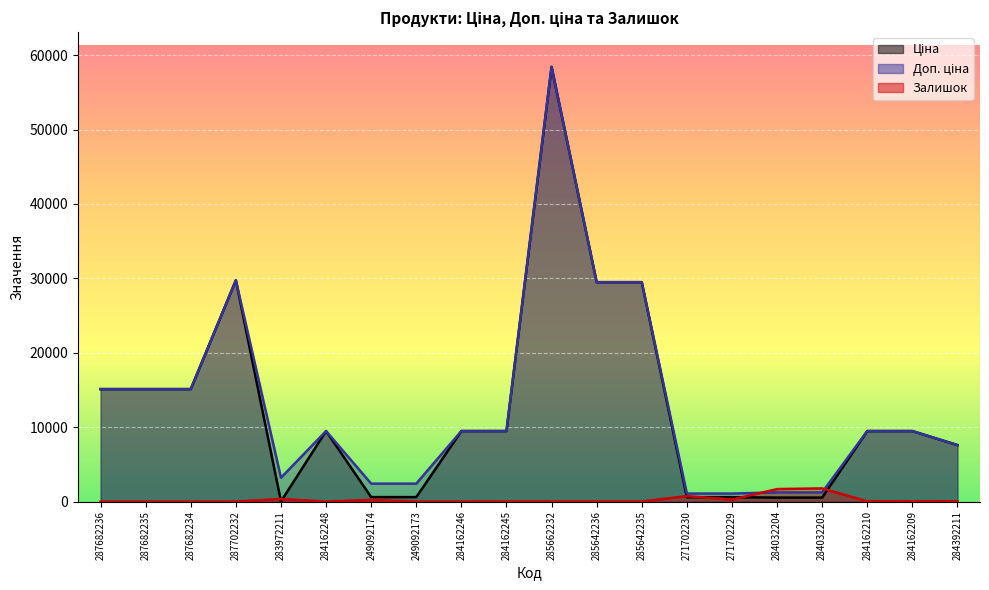

Is it true that Ціна equals 15120.0 at 287682236?

True